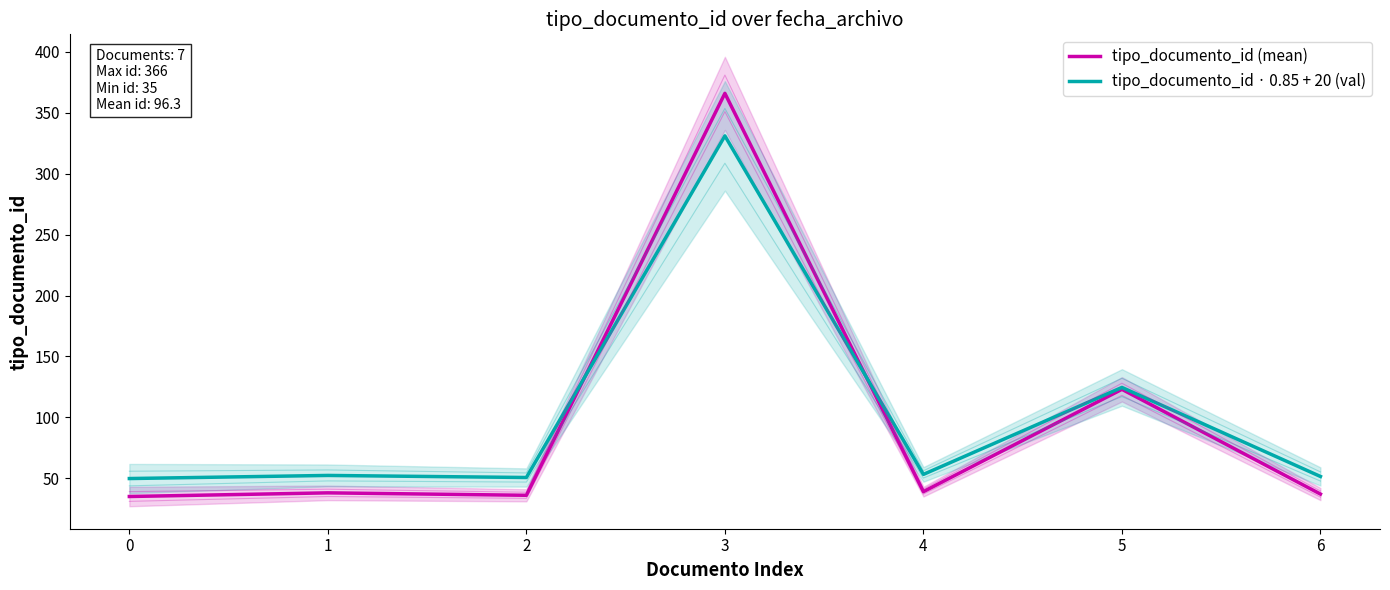

The tipo_documento_id (mean) series shows 35.0 at 0. True or false?

True